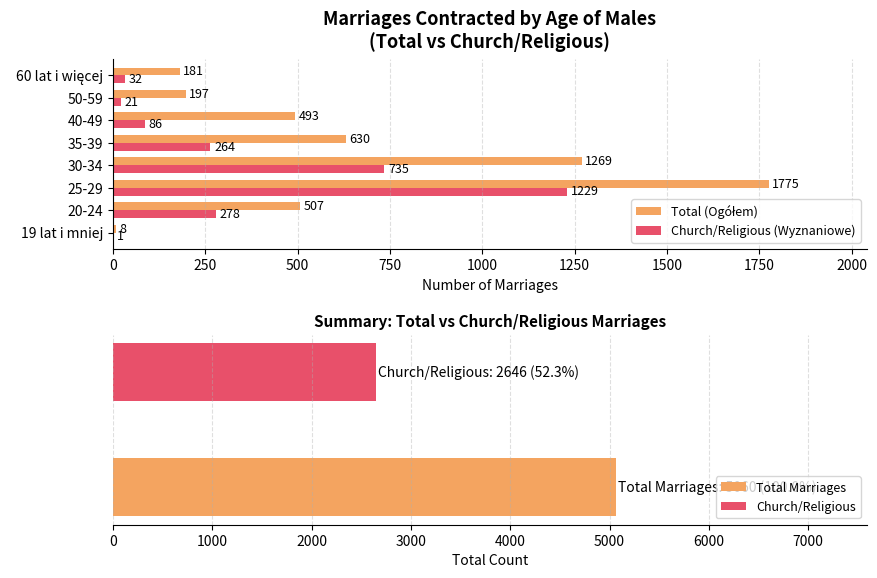

True or false: Church/Religious (Wyznaniowe) has a value of 264 at 35-39.

True